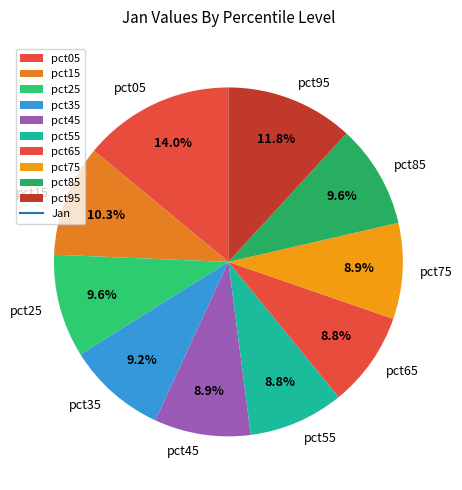

Is there a majority slice in this chart?

No